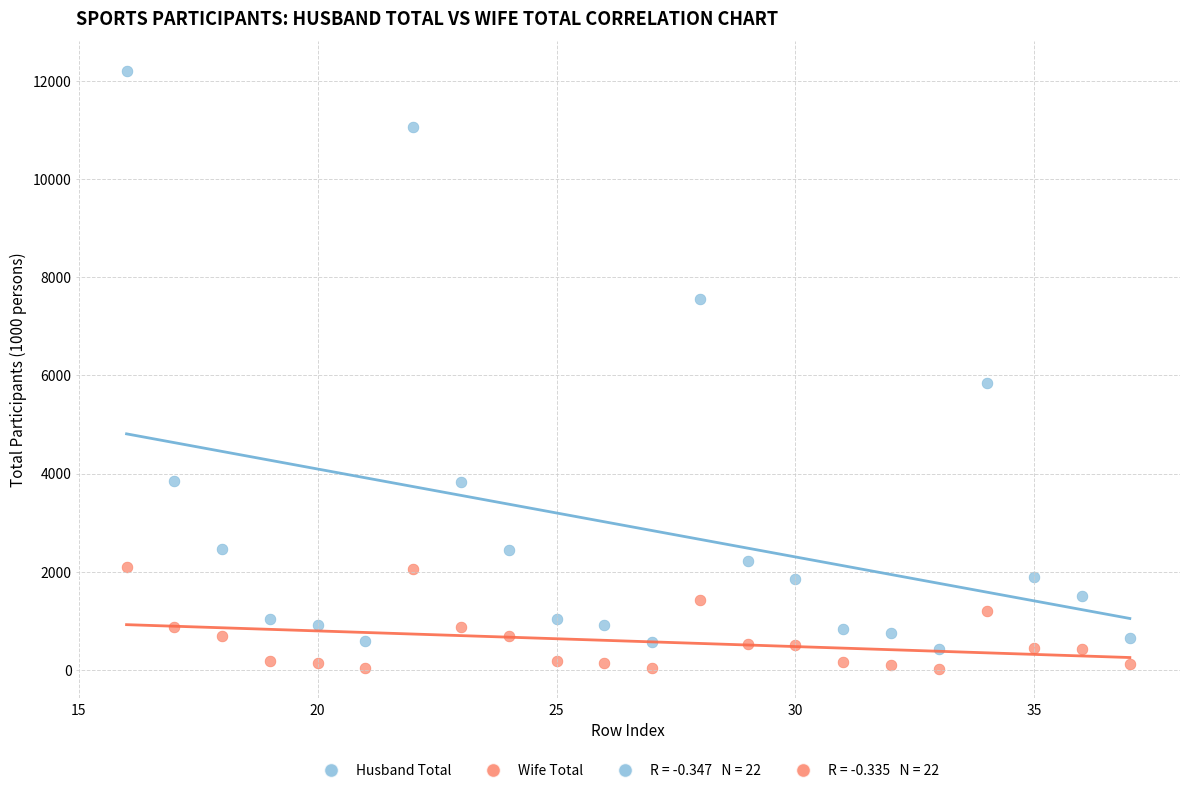

Across all series, what Y value is closest to 6112?

5853